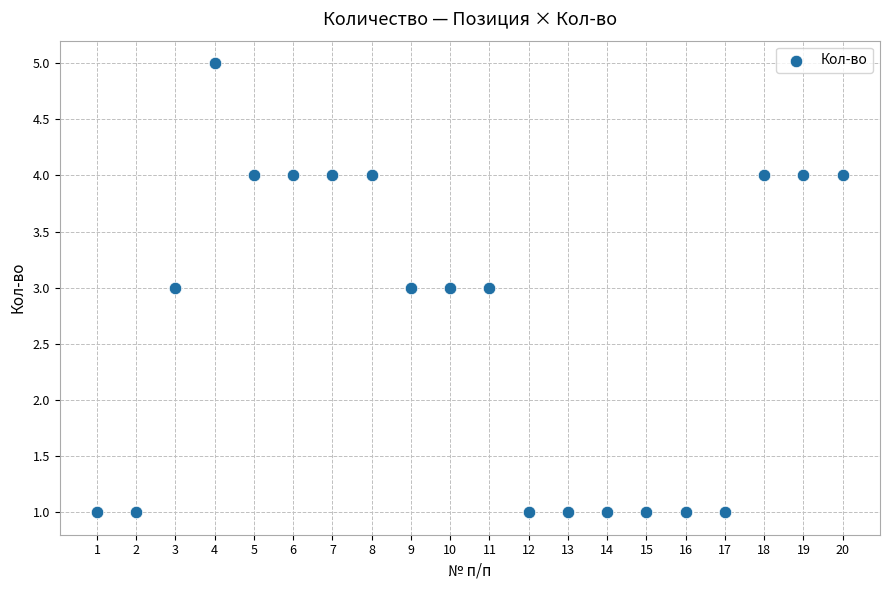

What is the range of Y values (max minus min)?

4